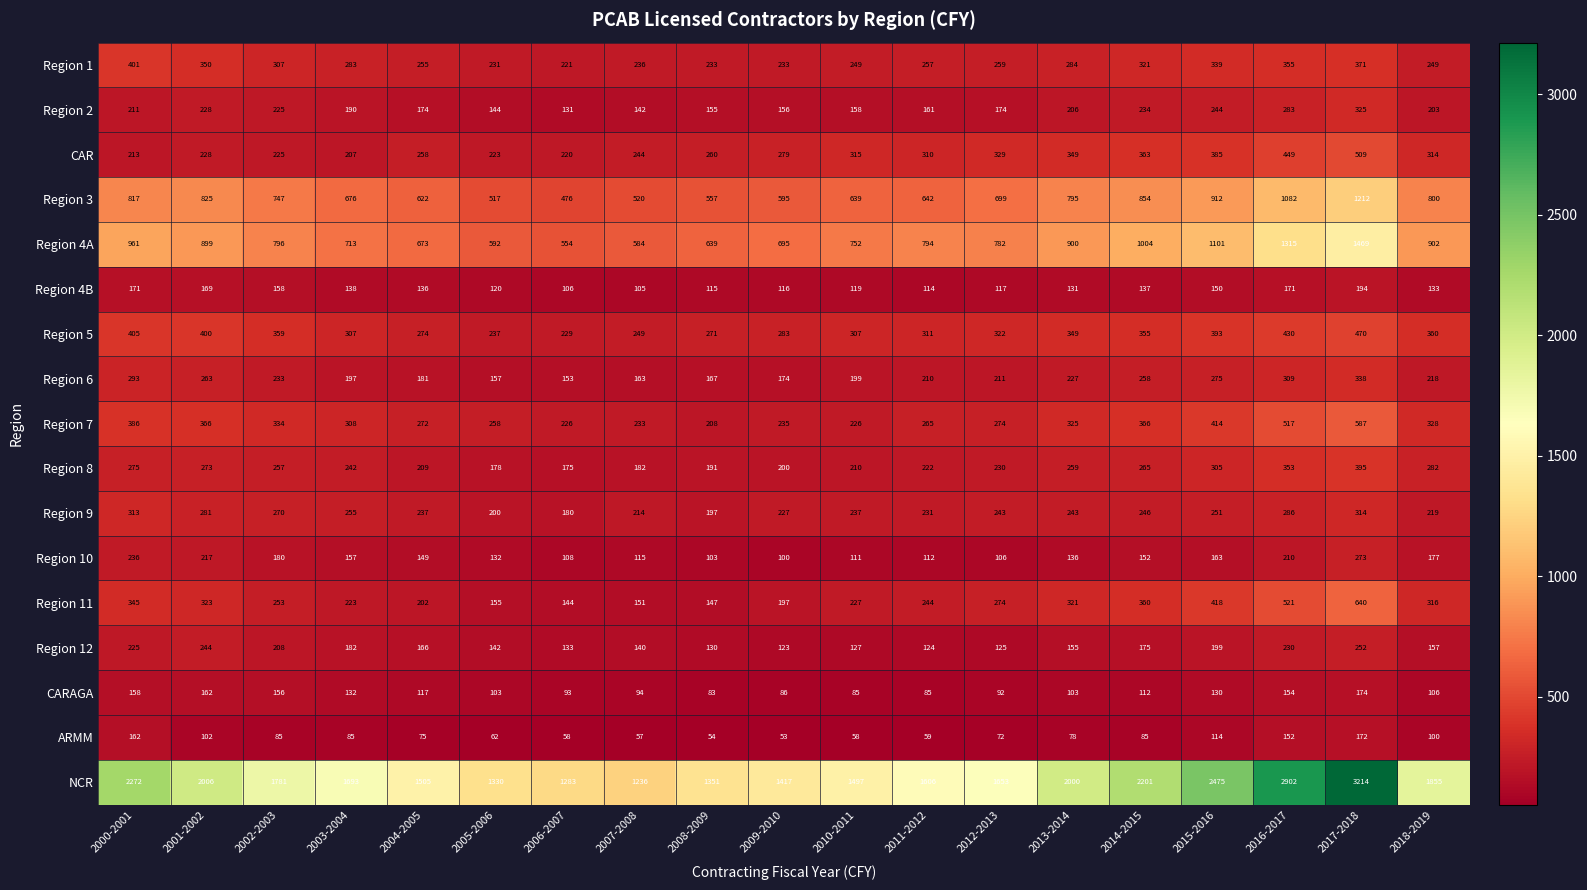

What is the average value of the CAR series?

299